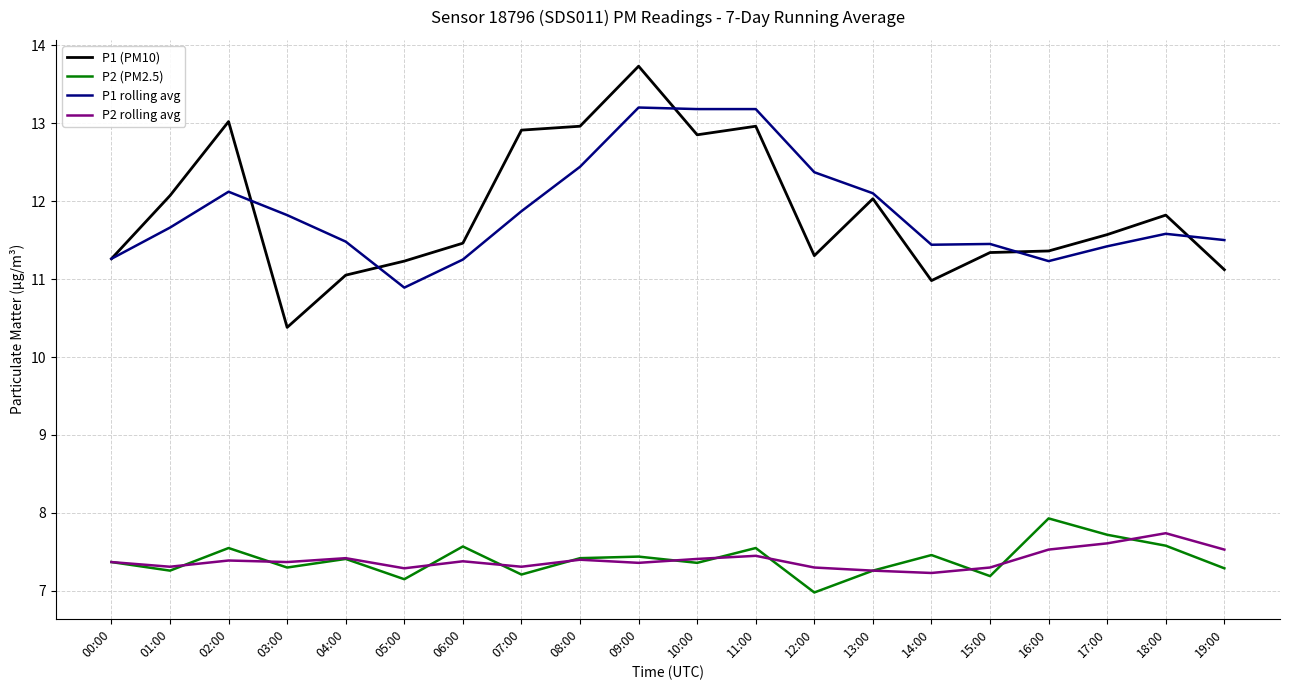

At 03:00, list the series in order from smallest to largest.

P2 (PM2.5), P2 rolling avg, P1 (PM10), P1 rolling avg